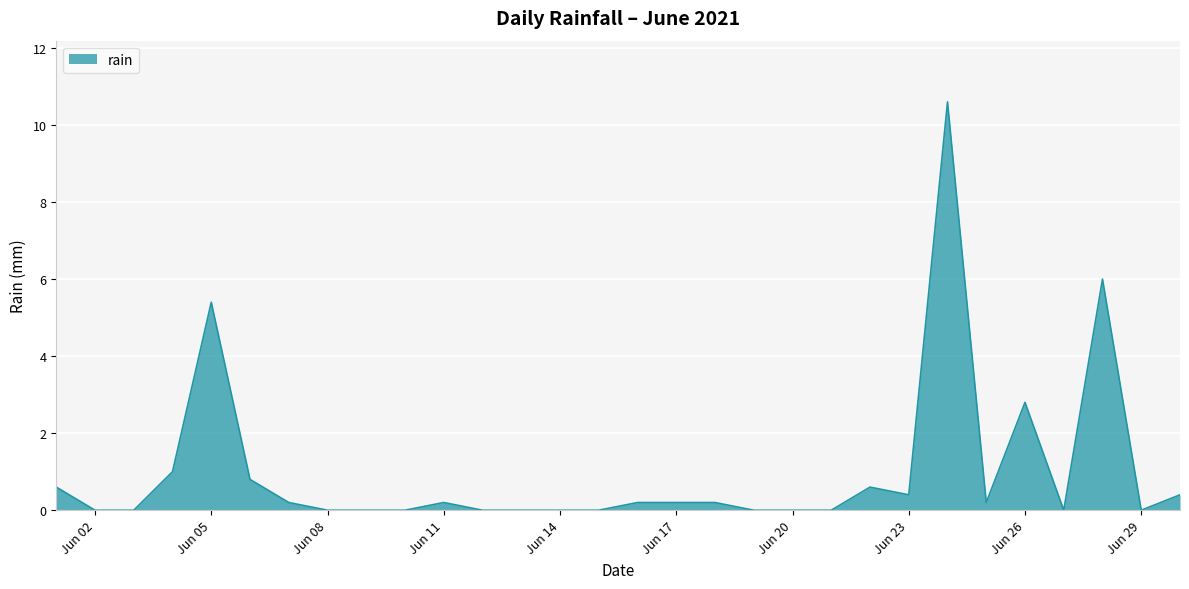

What is the maximum value shown in the chart?

10.6